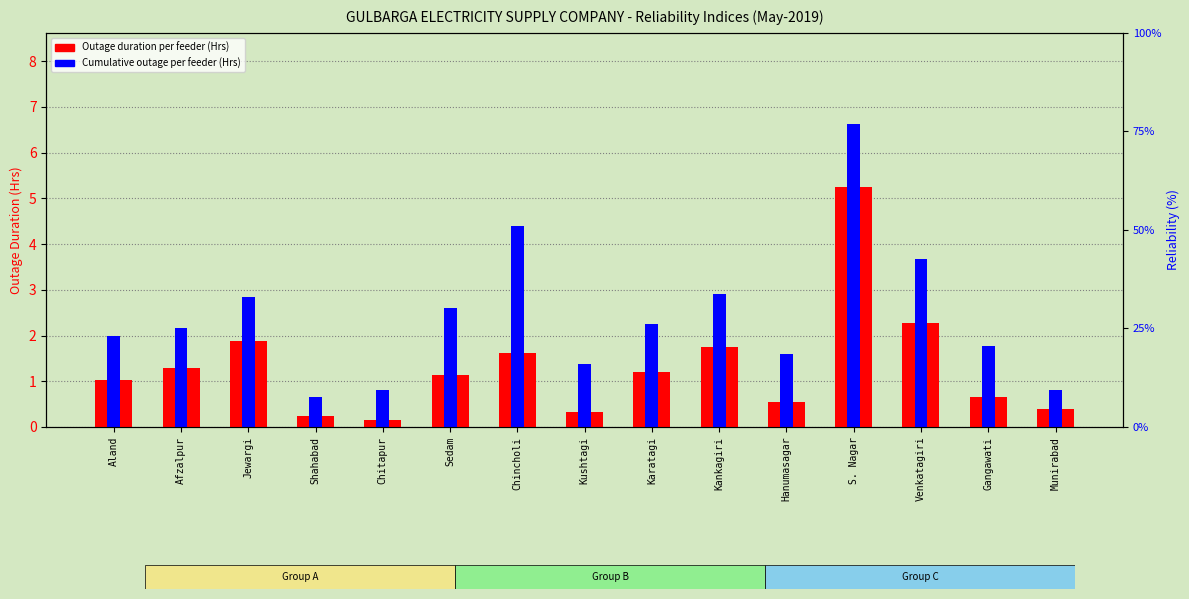

Reading right to left, list all the values displayed in this chart.

Outage duration per feeder (Hrs): Munirabad=0.4	Gangawati=0.7	Venkatagiri=2.3	S. Nagar=5.3	Hanumasagar=0.5	Kankagiri=1.8	Karatagi=1.2	Kushtagi=0.3	Chincholi=1.6	Sedam=1.1	Chitapur=0.2	Shahabad=0.2	Jewargi=1.9	Afzalpur=1.3	Aland=1.0
Cumulative outage per feeder (Hrs): Munirabad=0.8	Gangawati=1.8	Venkatagiri=3.7	S. Nagar=6.6	Hanumasagar=1.6	Kankagiri=2.9	Karatagi=2.2	Kushtagi=1.4	Chincholi=4.4	Sedam=2.6	Chitapur=0.8	Shahabad=0.6	Jewargi=2.8	Afzalpur=2.2	Aland=2.0